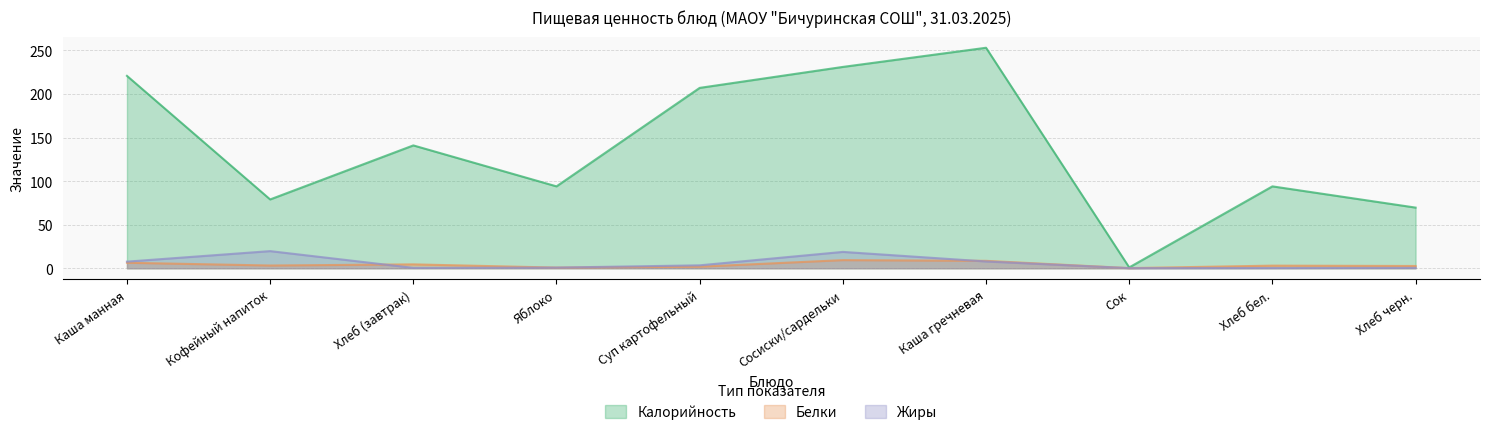

Where is the first local minimum for Калорийность?

Кофейный напиток